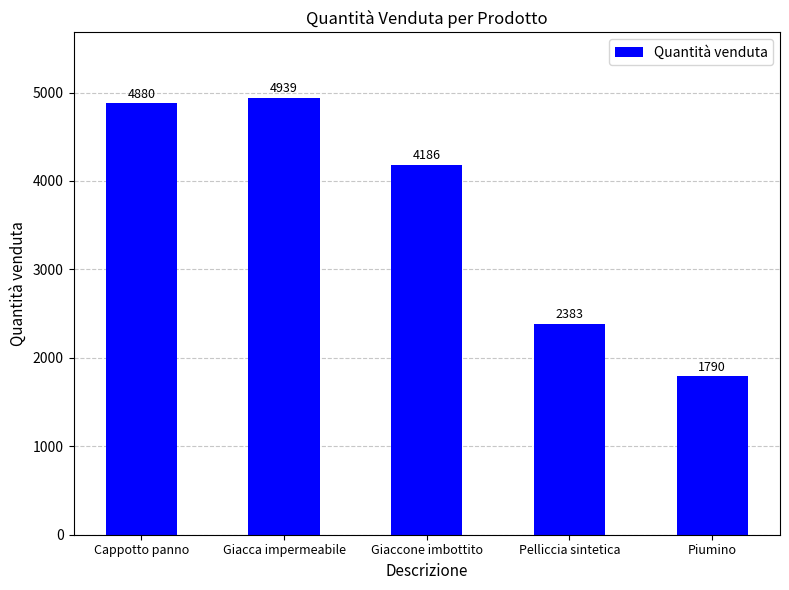

The value at Giaccone imbottito is 4186. True or false?

True